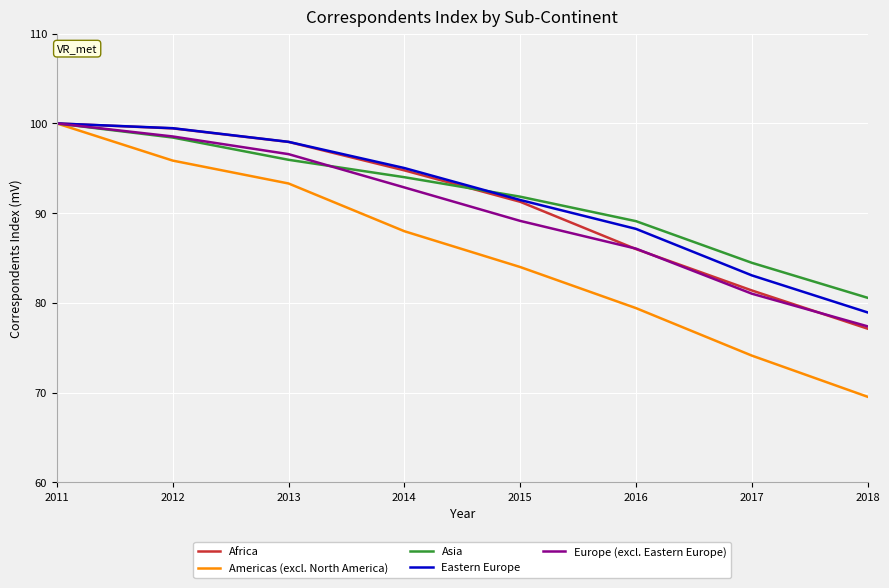

What is the total value across all series at 2014?

464.7